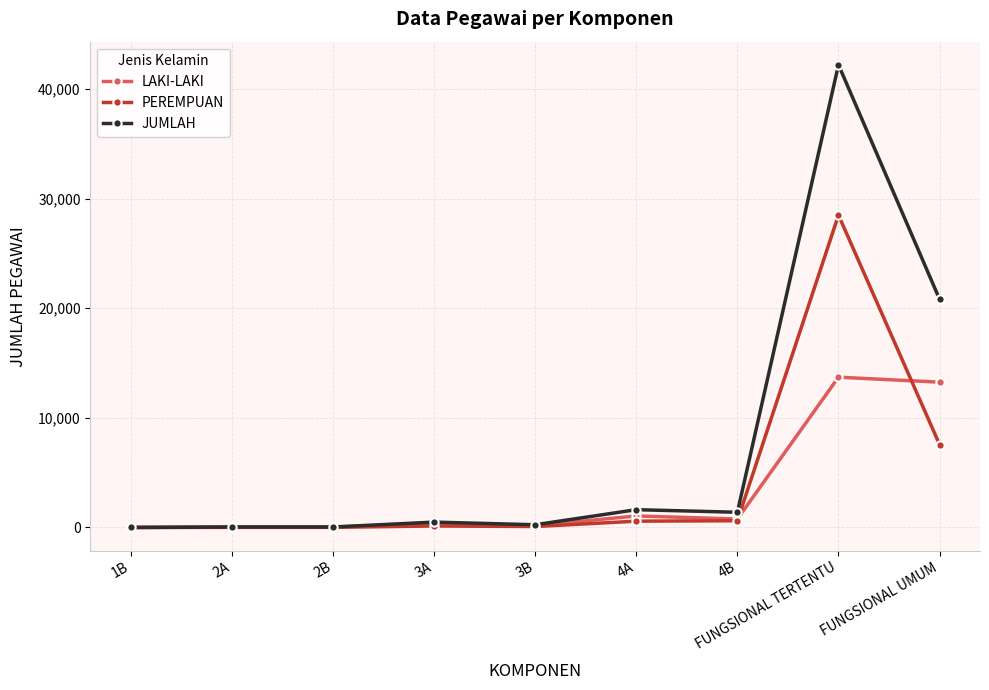

True or false: JUMLAH has a value of 1388 at 4B.

True